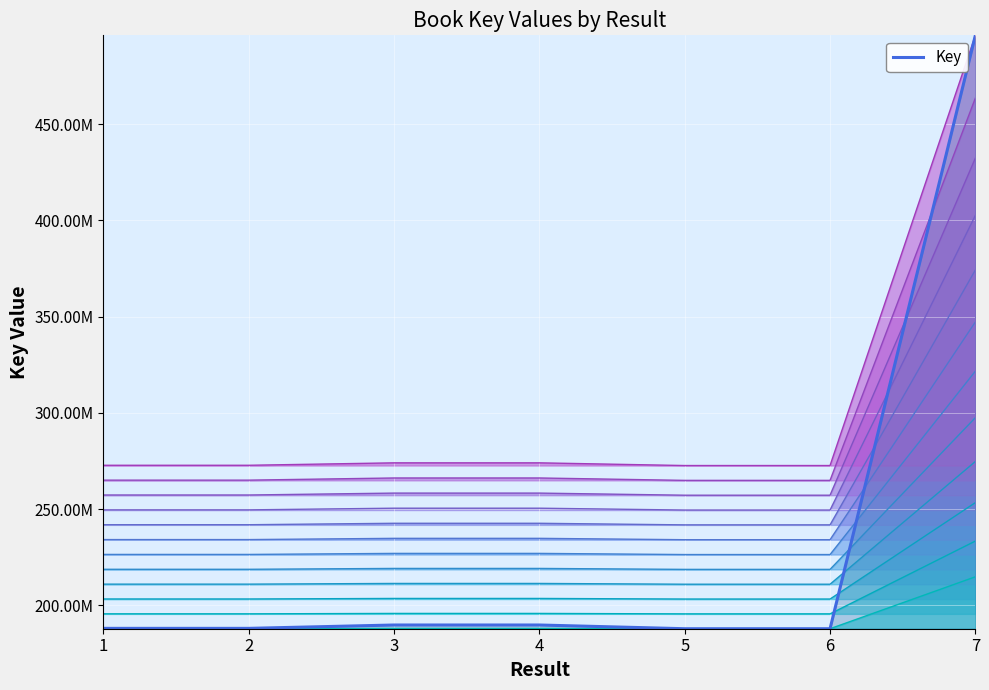

Rank the categories by Key band 12 value from lowest to highest.

5, 6, 1, 2, 3, 4, 7